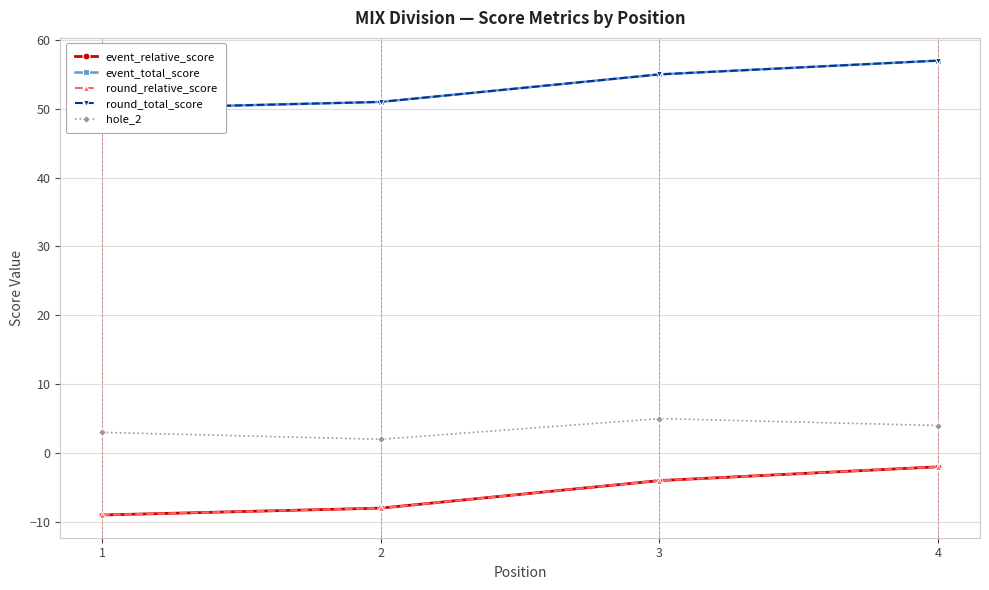

At how many categories does at least one series exceed 29?

4